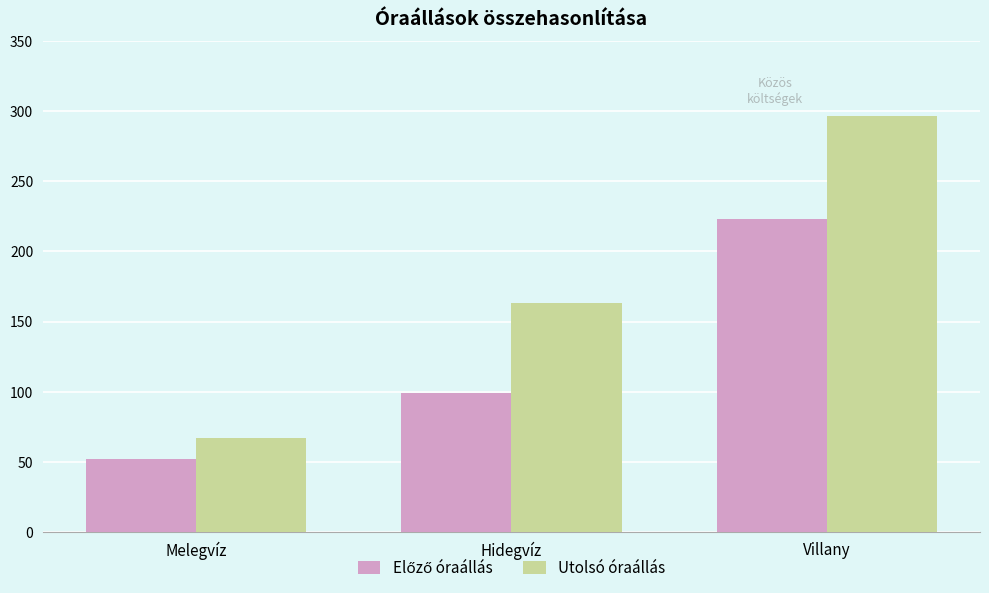

What is the maximum value shown in the chart?

297